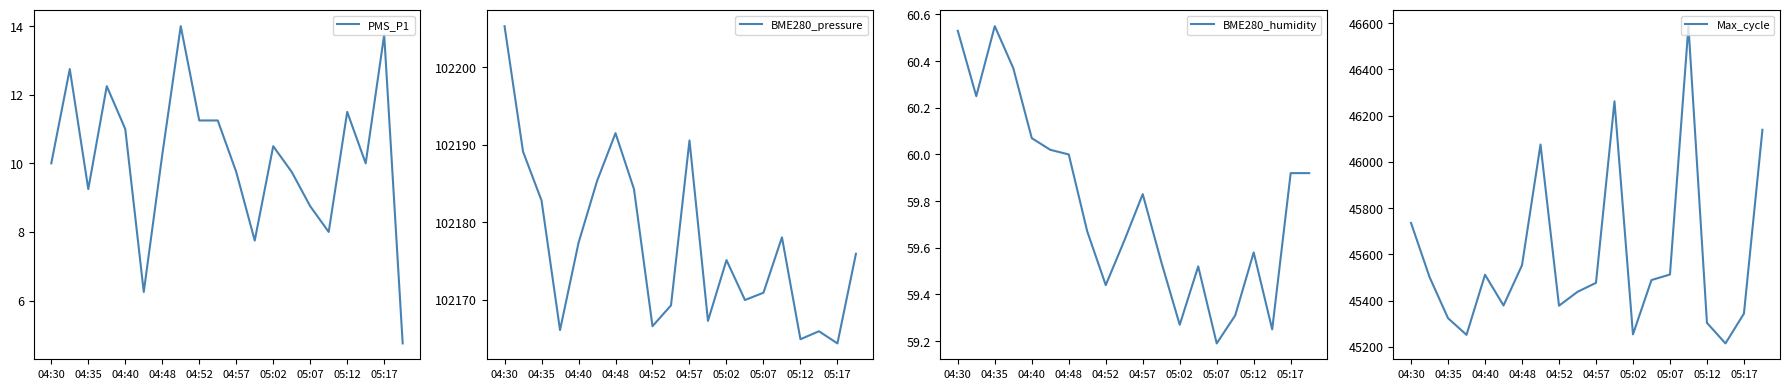

True or false: PMS_P1 has more than 2 points higher than both neighbors.

True